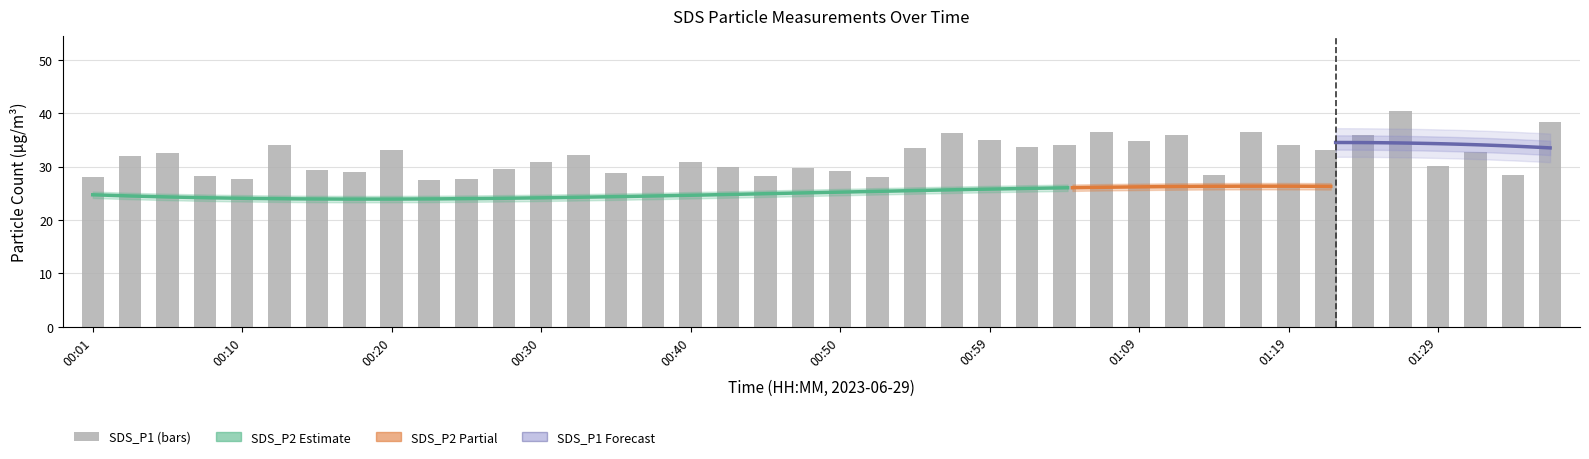

Is it true that the value at 00:03 is 8.8?

False